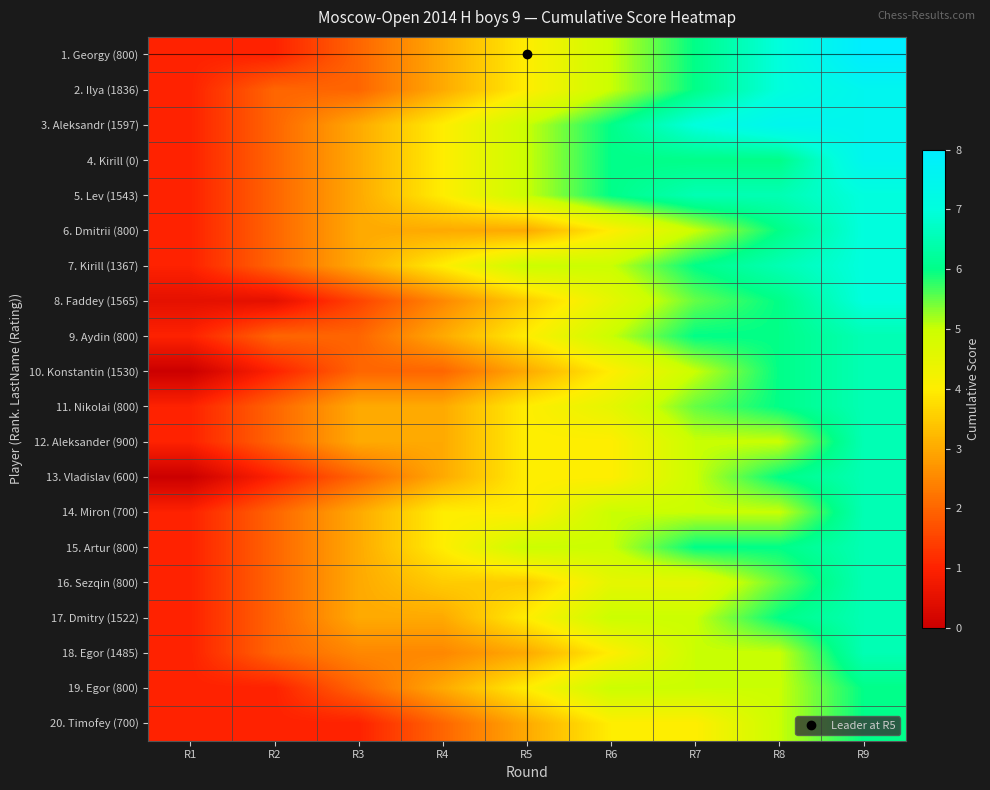

Reading left to right, extract all data points from this chart.

1. Georgy (800): R1=1.0	R2=1.0	R3=2.0	R4=3.0	R5=4.0	R6=5.0	R7=6.0	R8=7.0	R9=8.0
2. Ilya (1836): R1=1.0	R2=2.0	R3=2.0	R4=3.0	R5=4.0	R6=5.0	R7=6.0	R8=7.0	R9=7.5
3. Aleksandr (1597): R1=1.0	R2=2.0	R3=3.0	R4=4.0	R5=5.0	R6=6.0	R7=7.0	R8=7.5	R9=7.5
4. Kirill (0): R1=1.0	R2=2.0	R3=3.0	R4=4.0	R5=5.0	R6=6.0	R7=6.0	R8=6.0	R9=7.5
5. Lev (1543): R1=1.0	R2=2.0	R3=3.0	R4=4.0	R5=5.0	R6=6.0	R7=6.5	R8=6.5	R9=7.0
6. Dmitrii (800): R1=1.0	R2=2.0	R3=3.0	R4=3.0	R5=3.0	R6=4.0	R7=5.0	R8=6.0	R9=7.0
7. Kirill (1367): R1=1.0	R2=2.0	R3=3.0	R4=4.0	R5=5.0	R6=5.0	R7=6.0	R8=6.5	R9=7.0
8. Faddey (1565): R1=0.5	R2=0.5	R3=1.5	R4=2.5	R5=3.5	R6=4.5	R7=5.5	R8=6.0	R9=7.0
9. Aydin (800): R1=1.0	R2=2.0	R3=2.0	R4=3.0	R5=4.0	R6=5.0	R7=6.0	R8=6.0	R9=6.5
10. Konstantin (1530): R1=0.0	R2=1.0	R3=2.0	R4=2.0	R5=3.0	R6=4.0	R7=5.0	R8=6.0	R9=6.5
11. Nikolai (800): R1=1.0	R2=2.0	R3=3.0	R4=3.0	R5=4.0	R6=4.5	R7=5.5	R8=6.0	R9=6.5
12. Aleksander (900): R1=1.0	R2=2.0	R3=3.0	R4=3.0	R5=4.0	R6=4.0	R7=5.0	R8=5.0	R9=6.5
13. Vladislav (600): R1=0.0	R2=1.0	R3=2.0	R4=3.0	R5=4.0	R6=4.0	R7=5.0	R8=6.0	R9=6.5
14. Miron (700): R1=1.0	R2=2.0	R3=3.0	R4=4.0	R5=4.0	R6=5.0	R7=5.0	R8=5.0	R9=6.5
15. Artur (800): R1=1.0	R2=2.0	R3=3.0	R4=4.0	R5=5.0	R6=5.0	R7=6.0	R8=6.0	R9=6.5
16. Sezqin (800): R1=1.0	R2=2.0	R3=3.0	R4=3.5	R5=3.5	R6=4.5	R7=4.5	R8=5.5	R9=6.5
17. Dmitry (1522): R1=1.0	R2=2.0	R3=3.0	R4=3.0	R5=4.0	R6=5.0	R7=5.0	R8=6.0	R9=6.5
18. Egor (1485): R1=1.0	R2=2.0	R3=2.5	R4=2.5	R5=3.0	R6=4.0	R7=5.0	R8=5.0	R9=6.5
19. Egor (800): R1=1.0	R2=1.0	R3=2.0	R4=3.0	R5=4.0	R6=5.0	R7=5.0	R8=5.0	R9=6.0
20. Timofey (700): R1=1.0	R2=1.0	R3=1.0	R4=2.0	R5=3.0	R6=4.0	R7=4.0	R8=5.0	R9=6.0